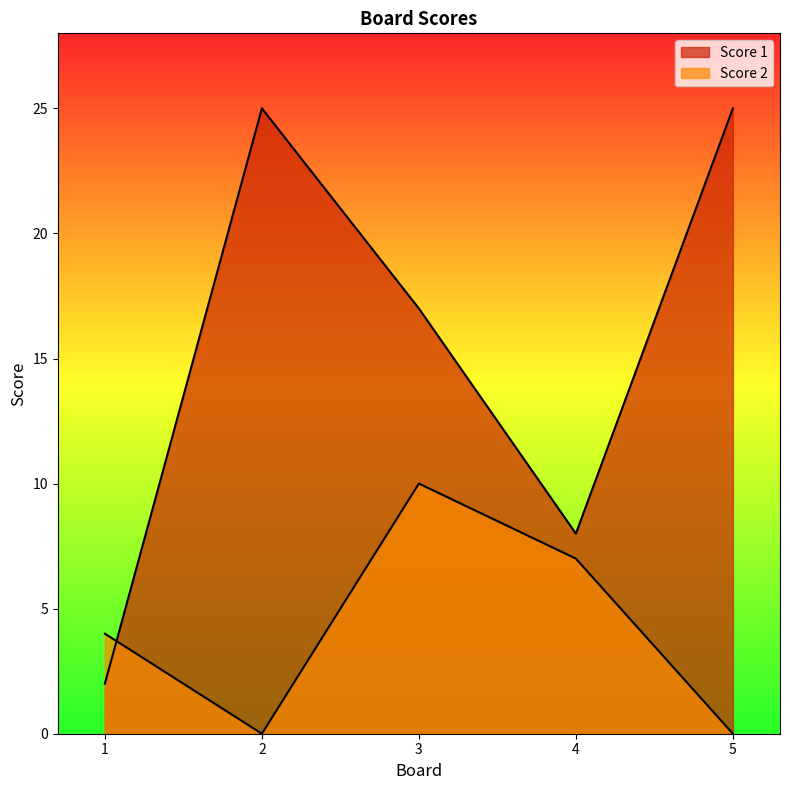

Which has a higher value, 5 or 2?

5